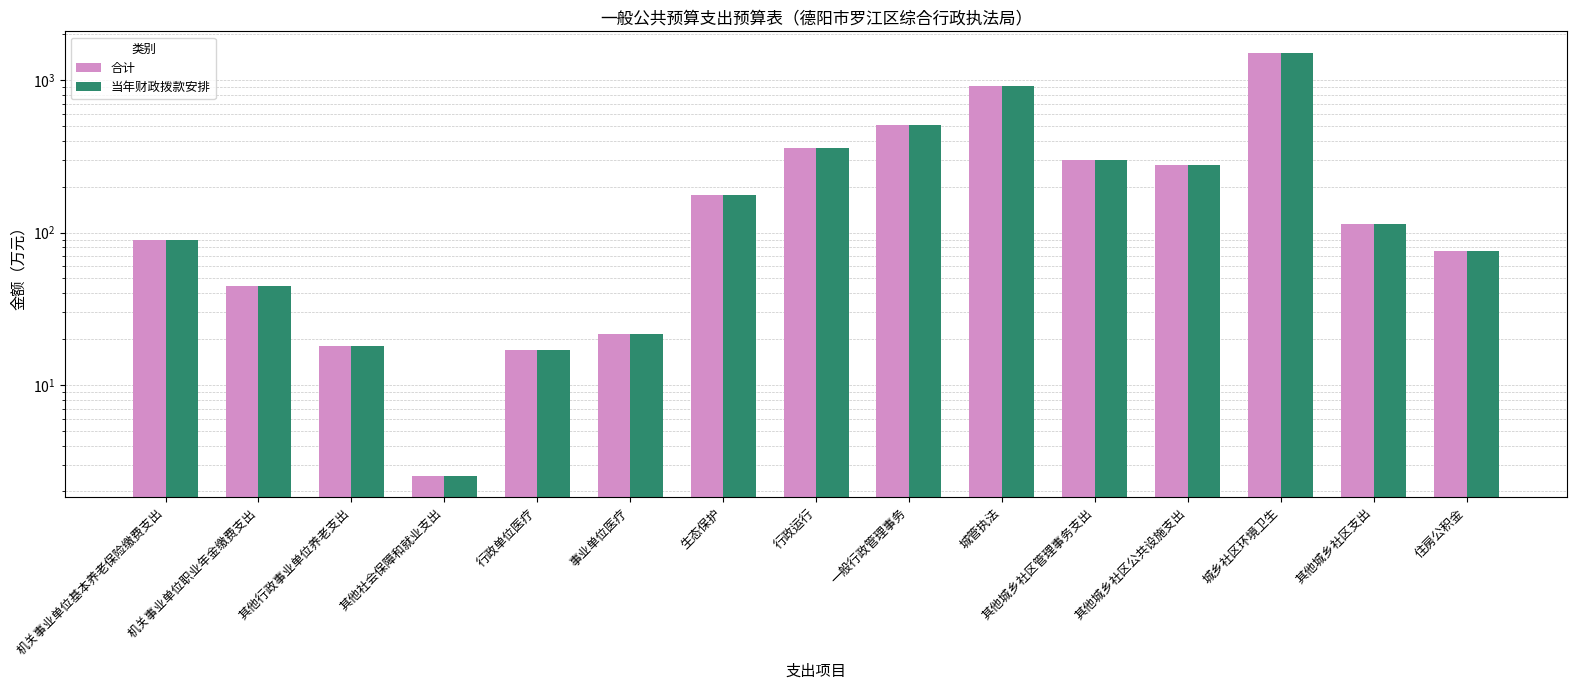

At which category does the chart reach its peak across all series?

城乡社区环境卫生